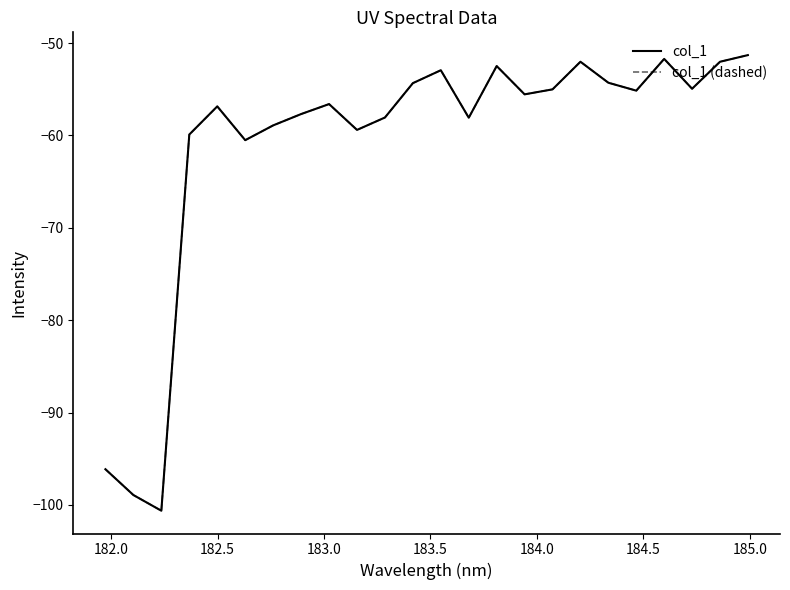

Is this an area chart (filled region under the line)?

No